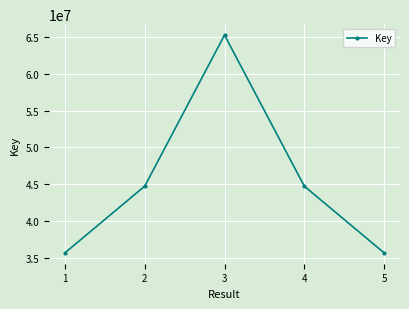

Is it true that the value at 4 is 44751754?

True